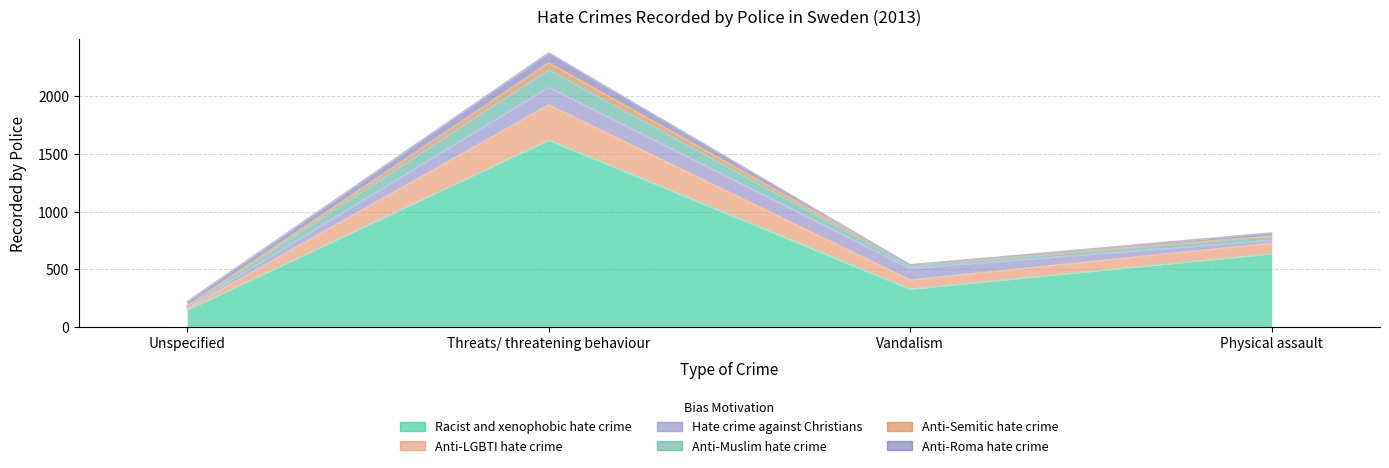

How many interior local peaks does the Racist and xenophobic hate crime series have?

1